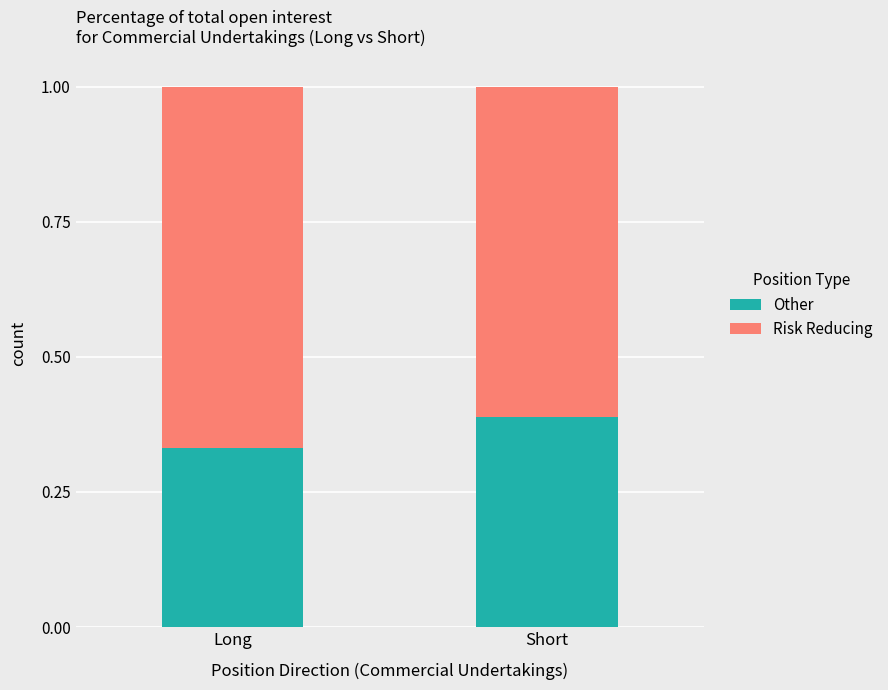

At which label is Other closest to 0?

Long